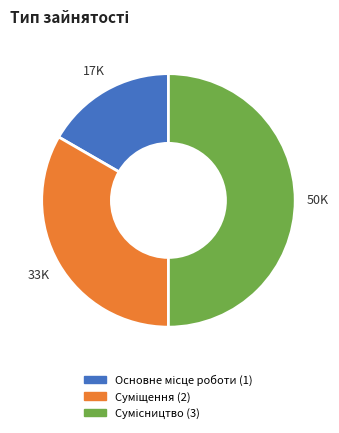

To the nearest percent, what portion does Сумісництво represent?

50%